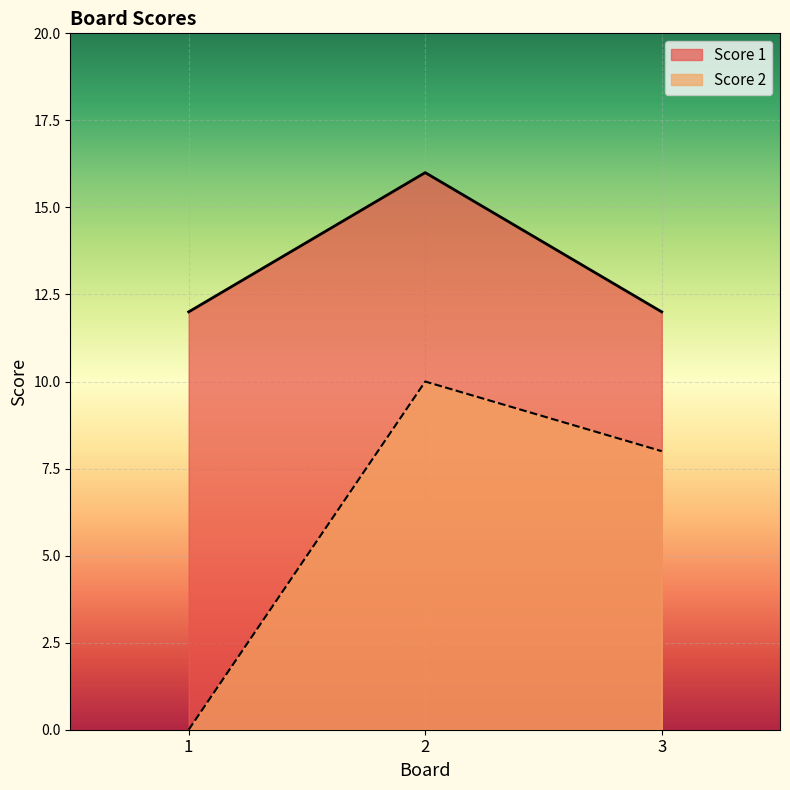

Does the chart display data point markers on the line(s)?

No